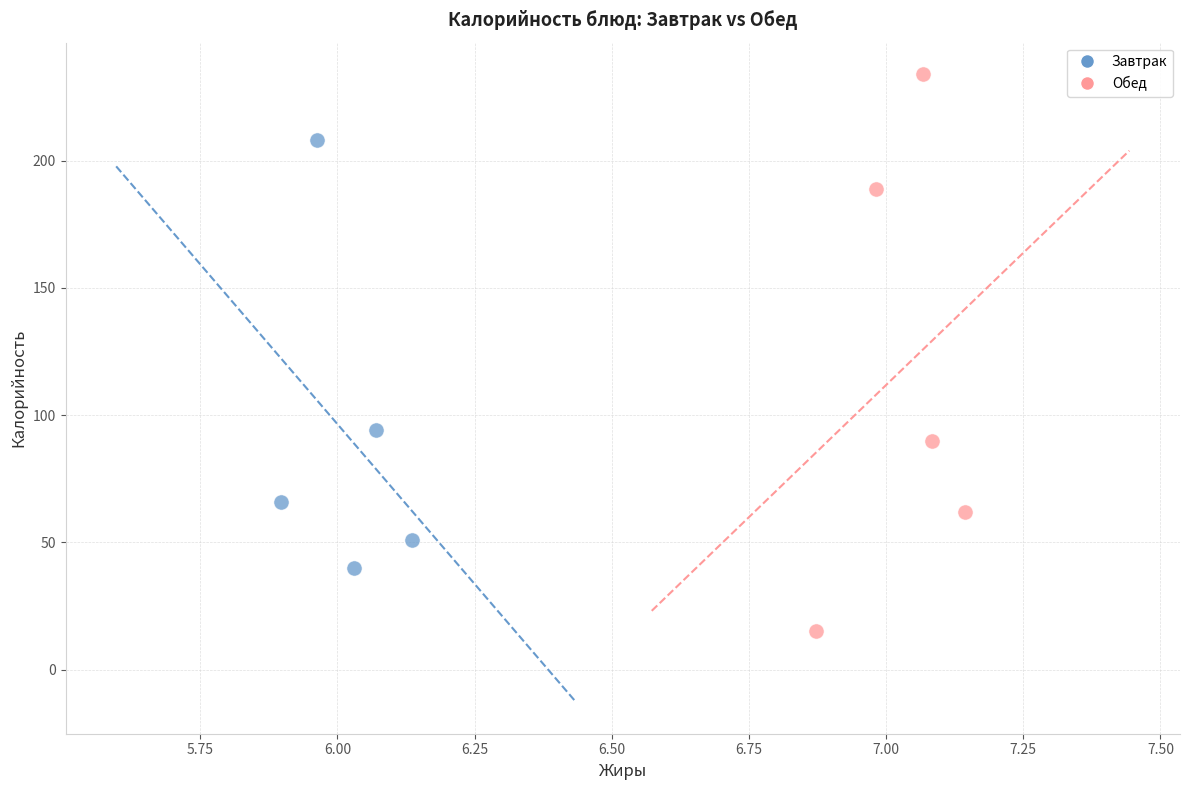

Which series contains the highest Y value?

Обед